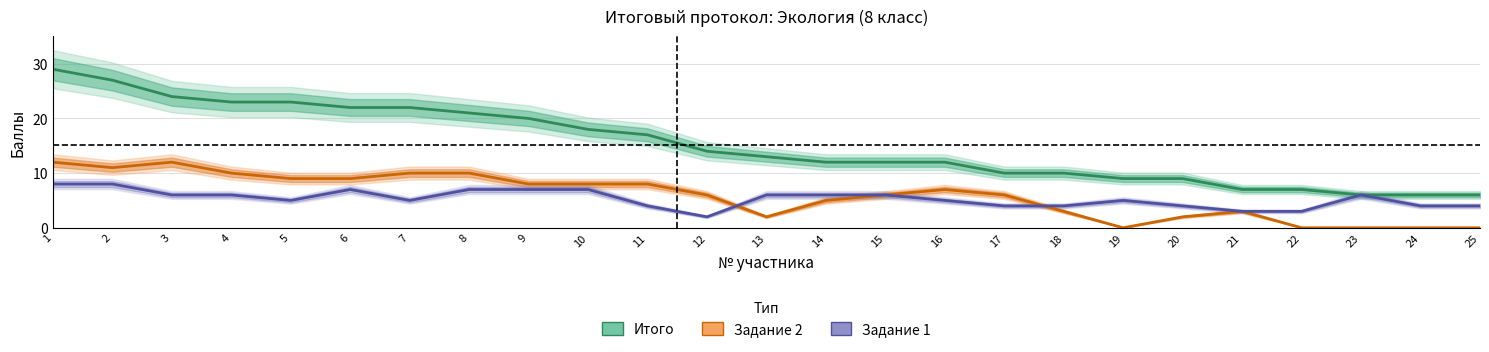

True or false: Задание 2 and Итого cross at least once.

False